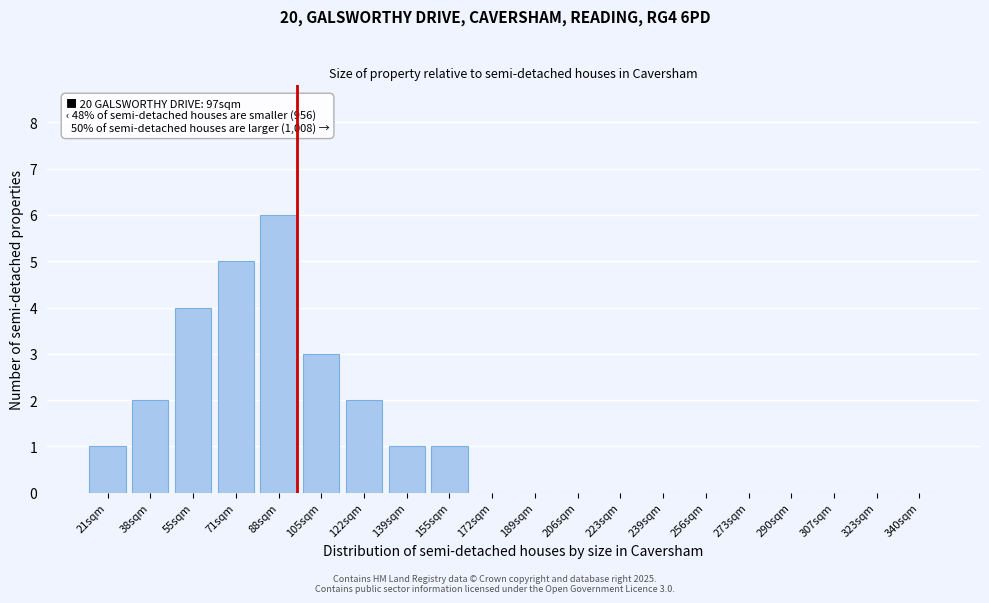

Reading left to right, what are all the values shown in this chart?

21sqm=1	38sqm=2	55sqm=4	71sqm=5	88sqm=6	105sqm=3	122sqm=2	139sqm=1	155sqm=1	172sqm=0	189sqm=0	206sqm=0	223sqm=0	239sqm=0	256sqm=0	273sqm=0	290sqm=0	307sqm=0	323sqm=0	340sqm=0